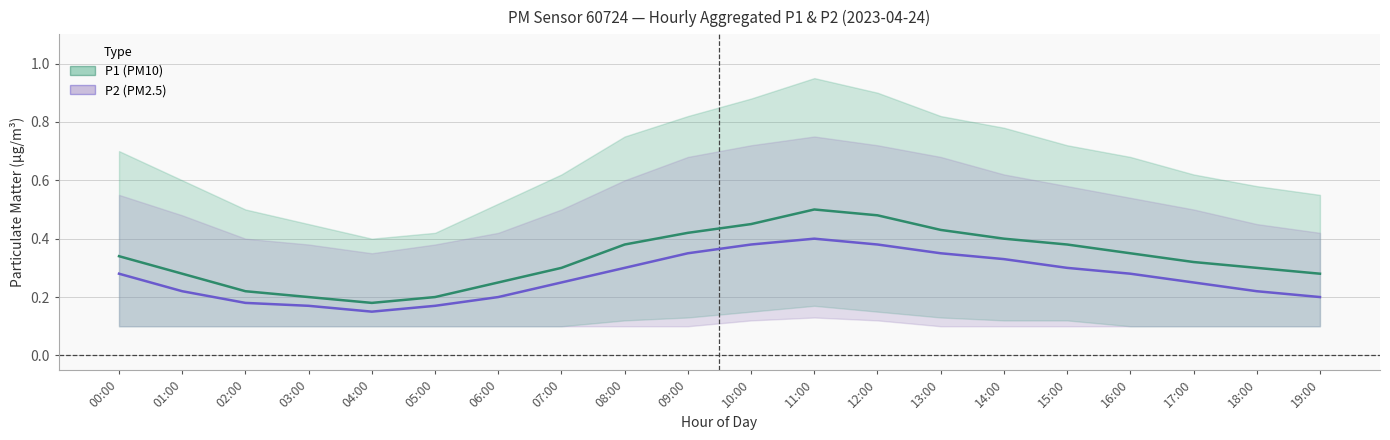

List the series in order of their peak value, lowest first.

P2 (PM2.5), P1 (PM10)